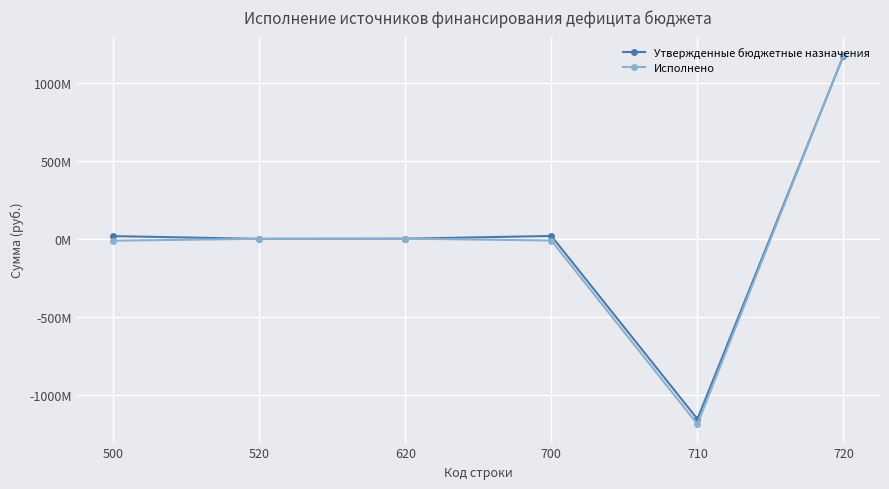

What are all the series names shown in the legend?

Утвержденные бюджетные назначения, Исполнено